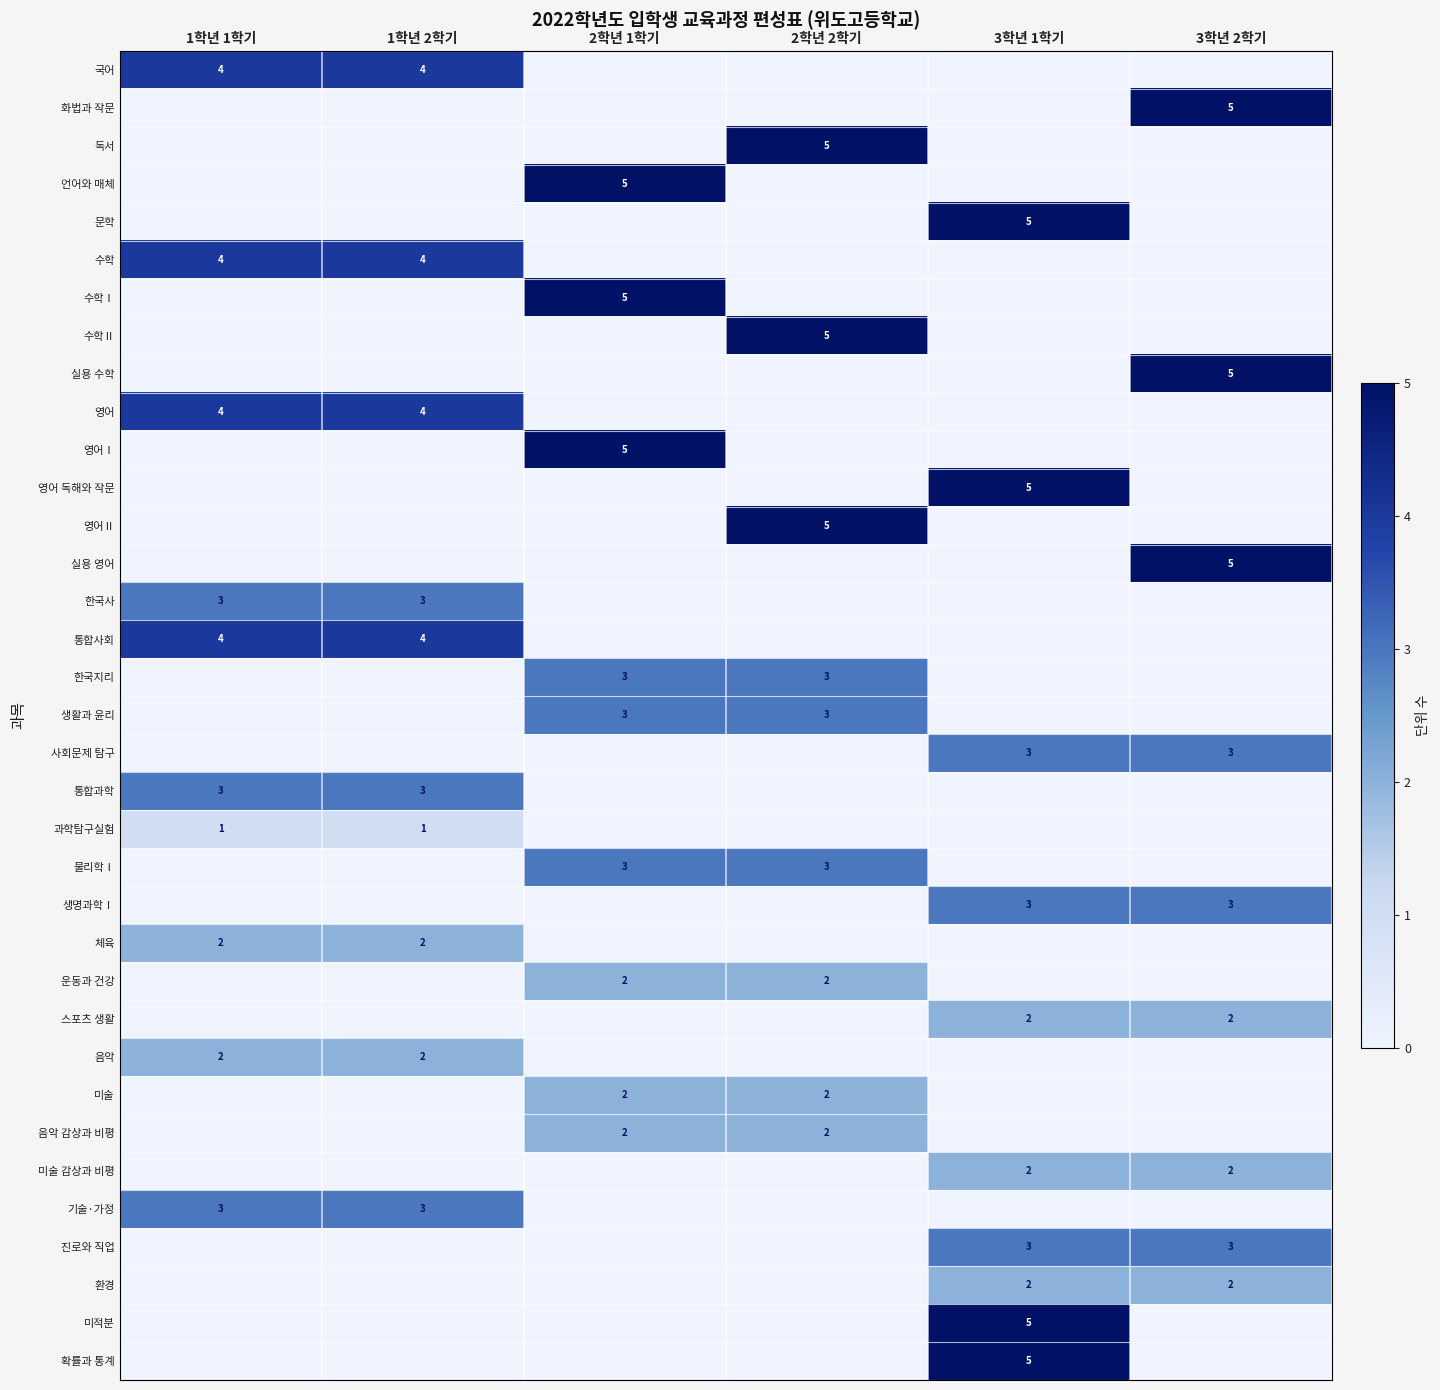

True or false: 미술 감상과 비평 has a value of 0 at 3학년 2학기.

False